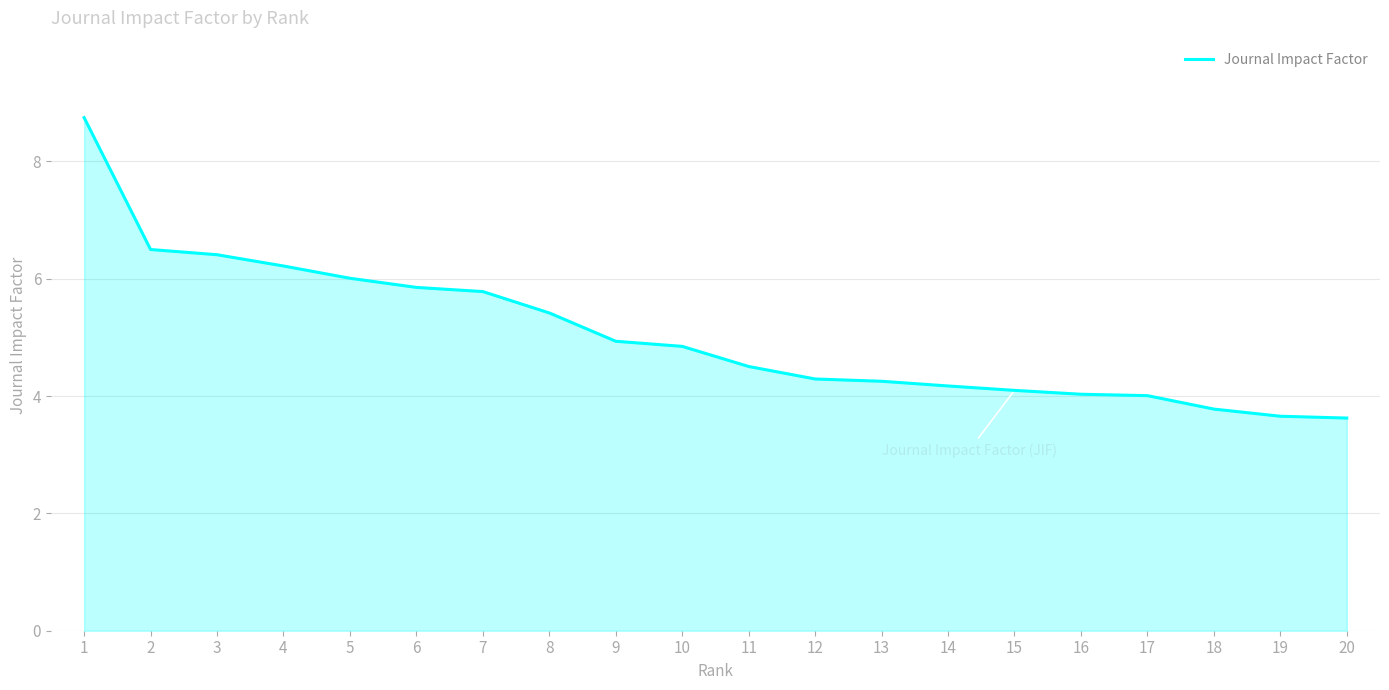

Where is the data nearest to the value 6?

5